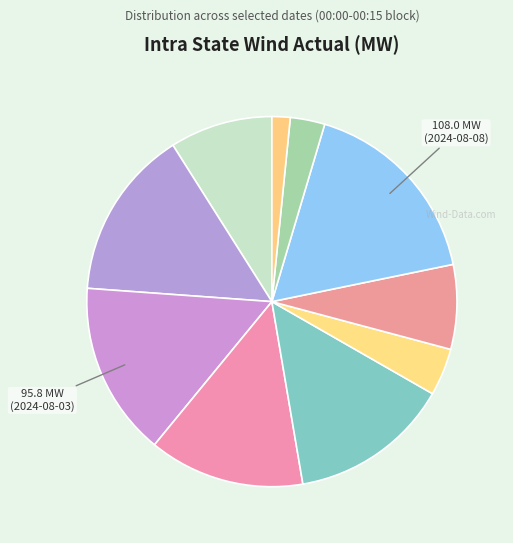

Count the number of slices in the pie.

10